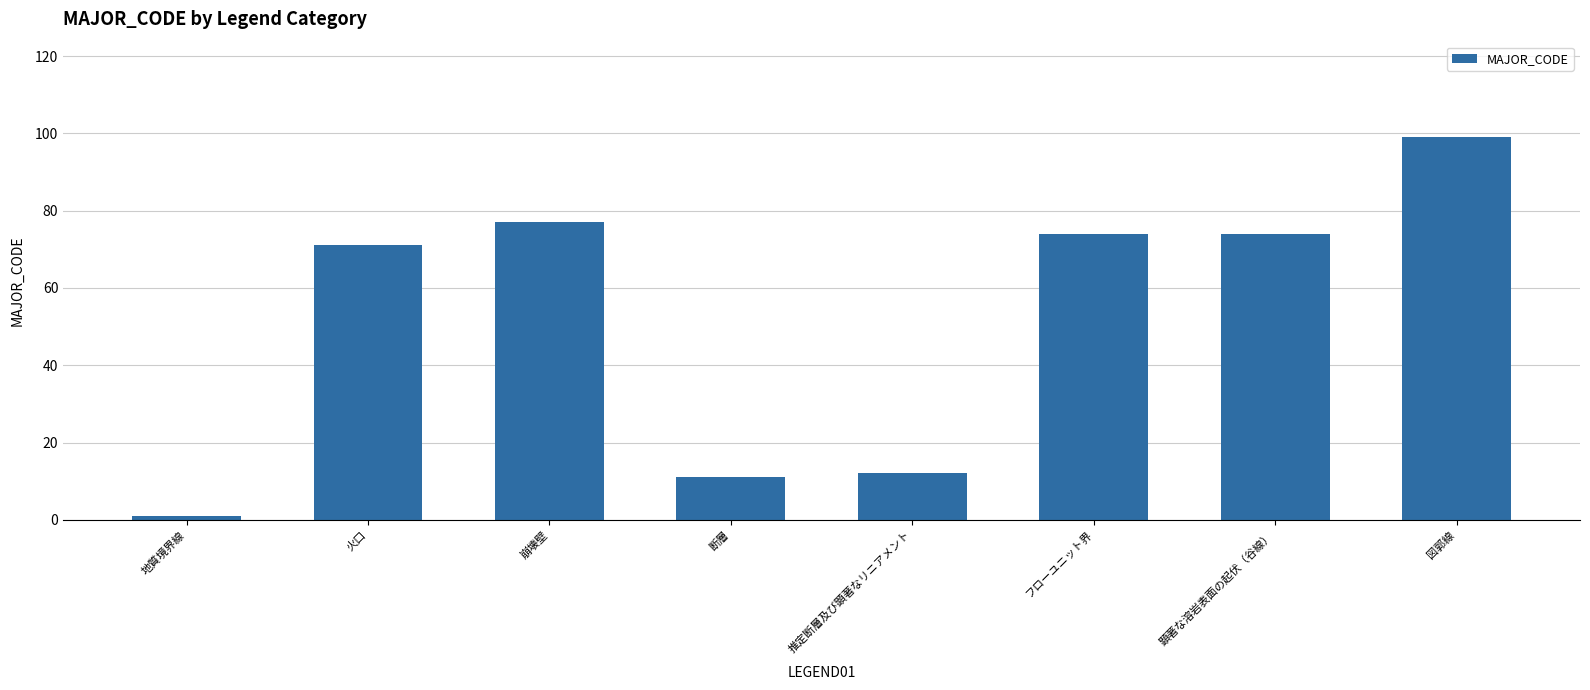

Reading left to right, transcribe all the data shown in this chart.

1	71	77	11	12	74	74	99